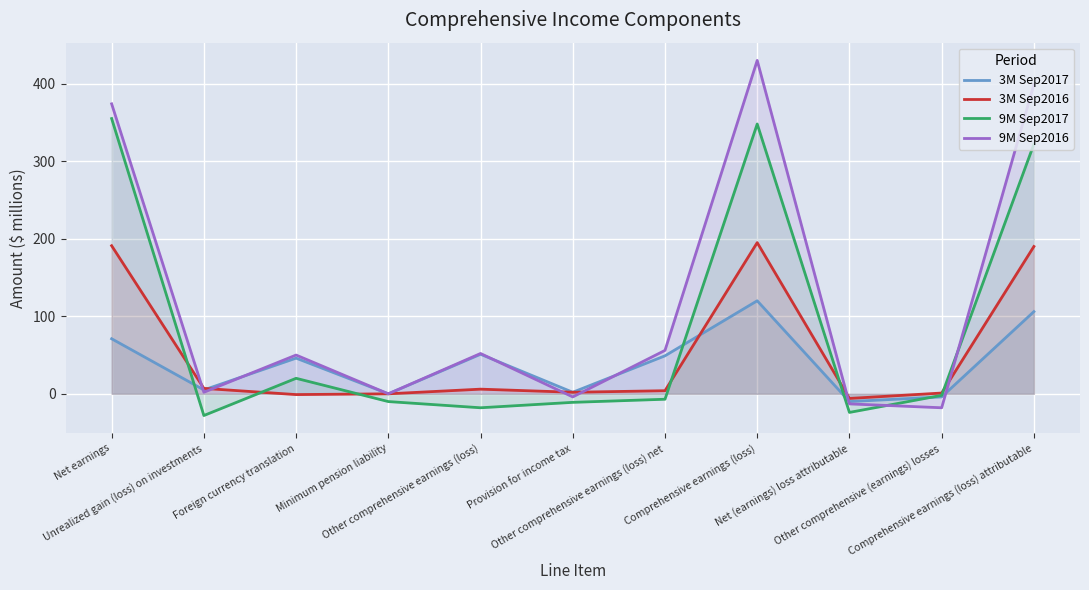

Where is the first local minimum for 9M Sep2016?

Unrealized gain (loss) on investments